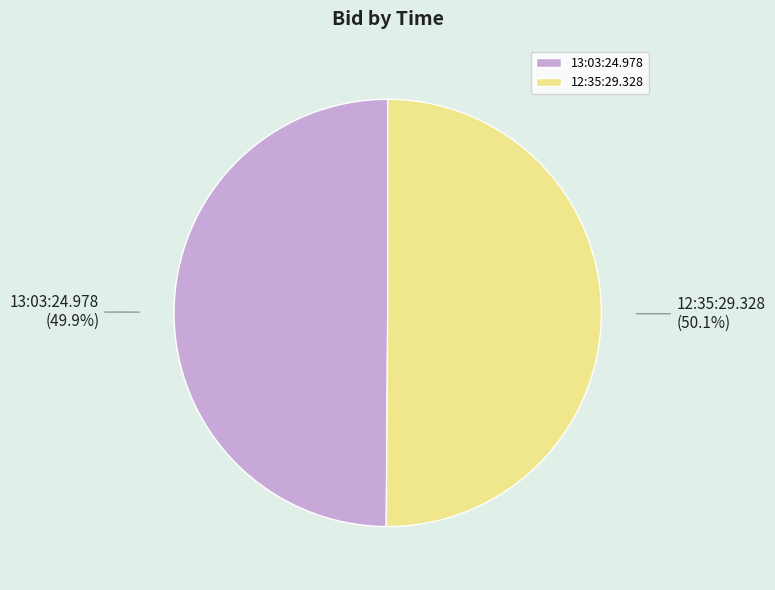

Does any single category account for the majority?

Yes